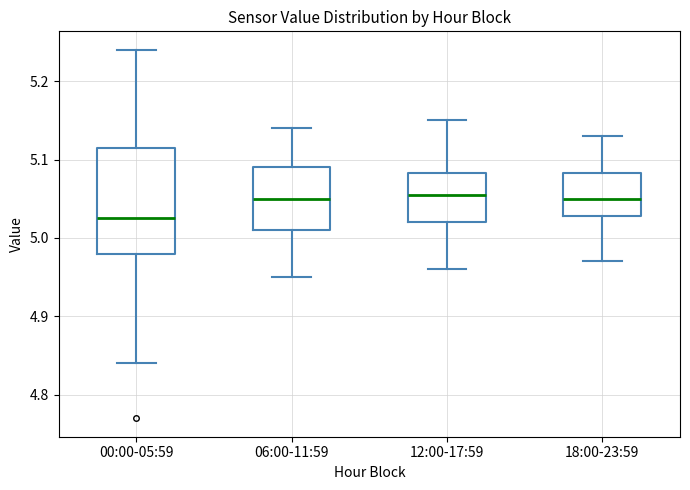

Reading left to right, read every box against the y-axis: the position of its median line, the range the box covers, and the ends of its whiskers. The values are not printed on the chart, so give them approximately, as read against the axis.

00:00-05:59: median 5.03, box 4.98 to 5.12, whiskers 4.84 to 5.24
06:00-11:59: median 5.05, box 5.01 to 5.09, whiskers 4.95 to 5.14
12:00-17:59: median 5.06, box 5.02 to 5.08, whiskers 4.96 to 5.15
18:00-23:59: median 5.05, box 5.03 to 5.08, whiskers 4.97 to 5.13